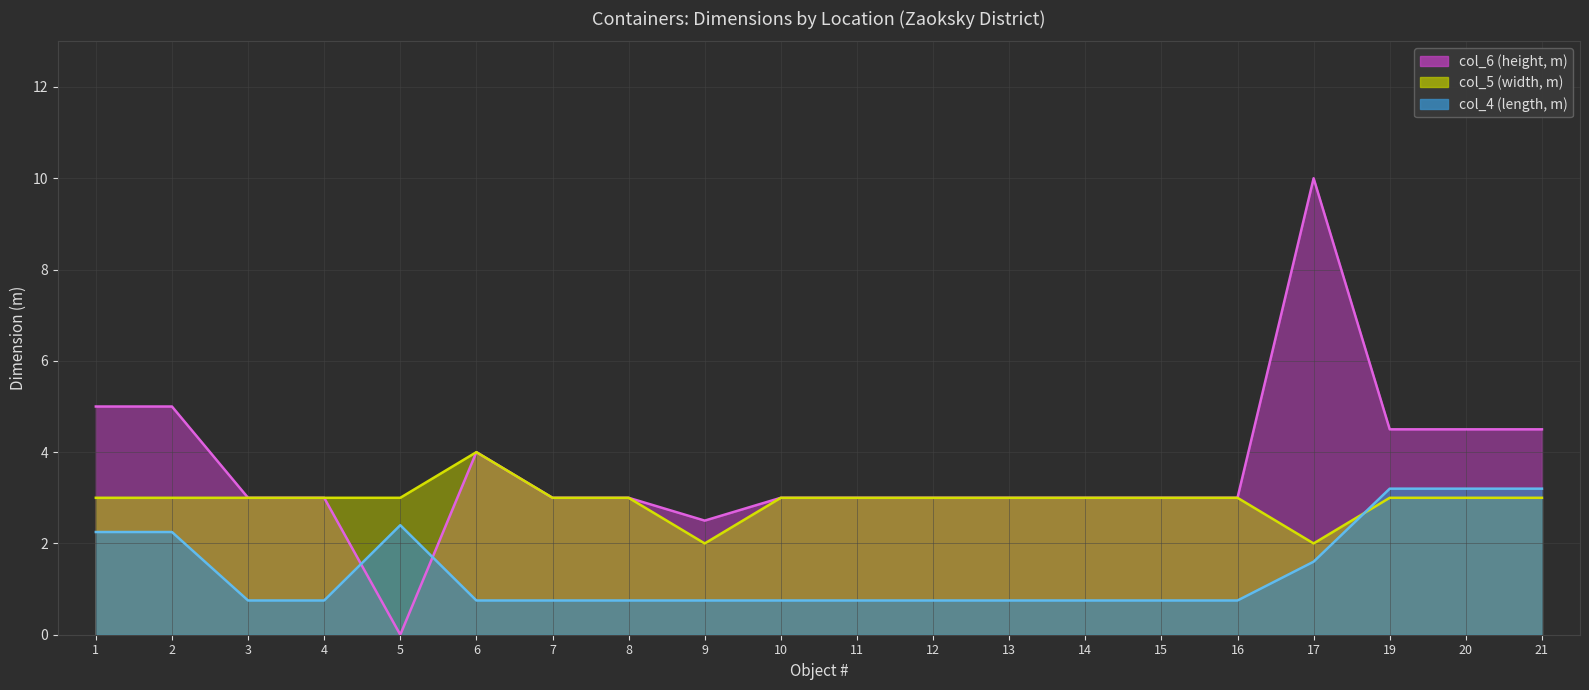

Reading left to right, list all the values displayed in this chart.

col_6 line: 5.0	5.0	3.0	3.0	0.0	4.0	3.0	3.0	2.5	3.0	3.0	3.0	3.0	3.0	3.0	3.0	10.0	4.5	4.5	4.5
col_5 line: 3.0	3.0	3.0	3.0	3.0	4.0	3.0	3.0	2.0	3.0	3.0	3.0	3.0	3.0	3.0	3.0	2.0	3.0	3.0	3.0
col_4 line: 2.2	2.2	0.8	0.8	2.4	0.8	0.8	0.8	0.8	0.8	0.8	0.8	0.8	0.8	0.8	0.8	1.6	3.2	3.2	3.2